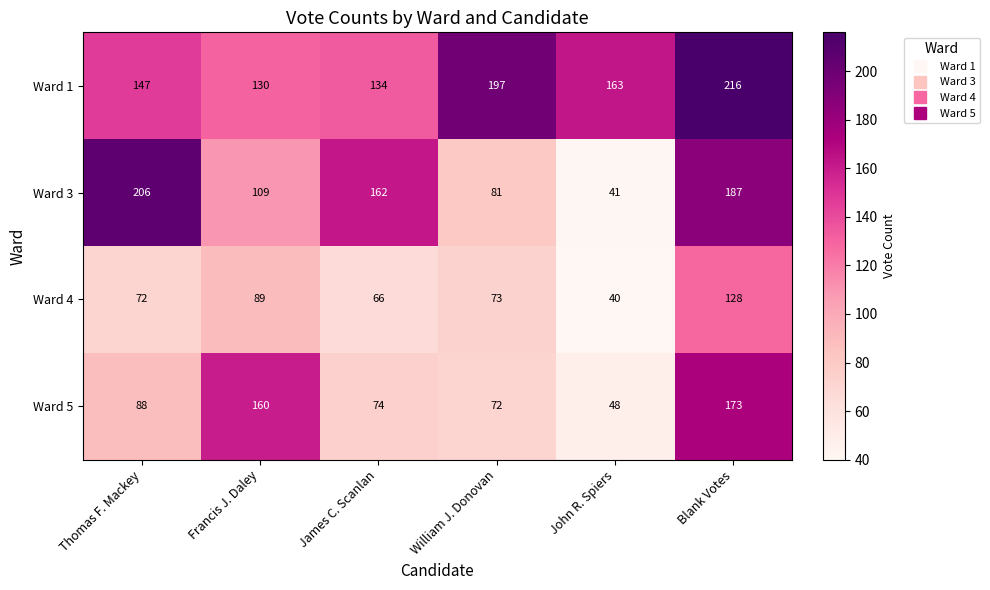

Is it true that Ward 4 equals 118 at Thomas F. Mackey?

False